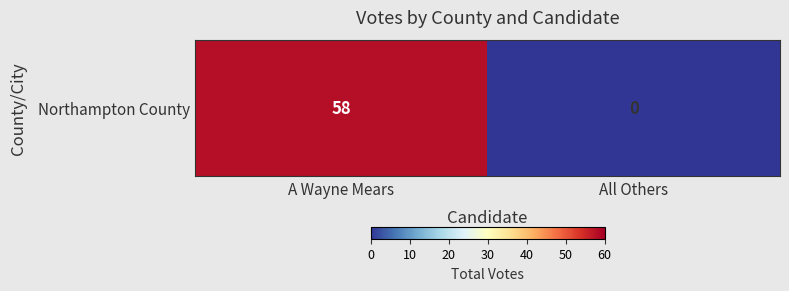

What is the difference between the maximum and minimum values?

58